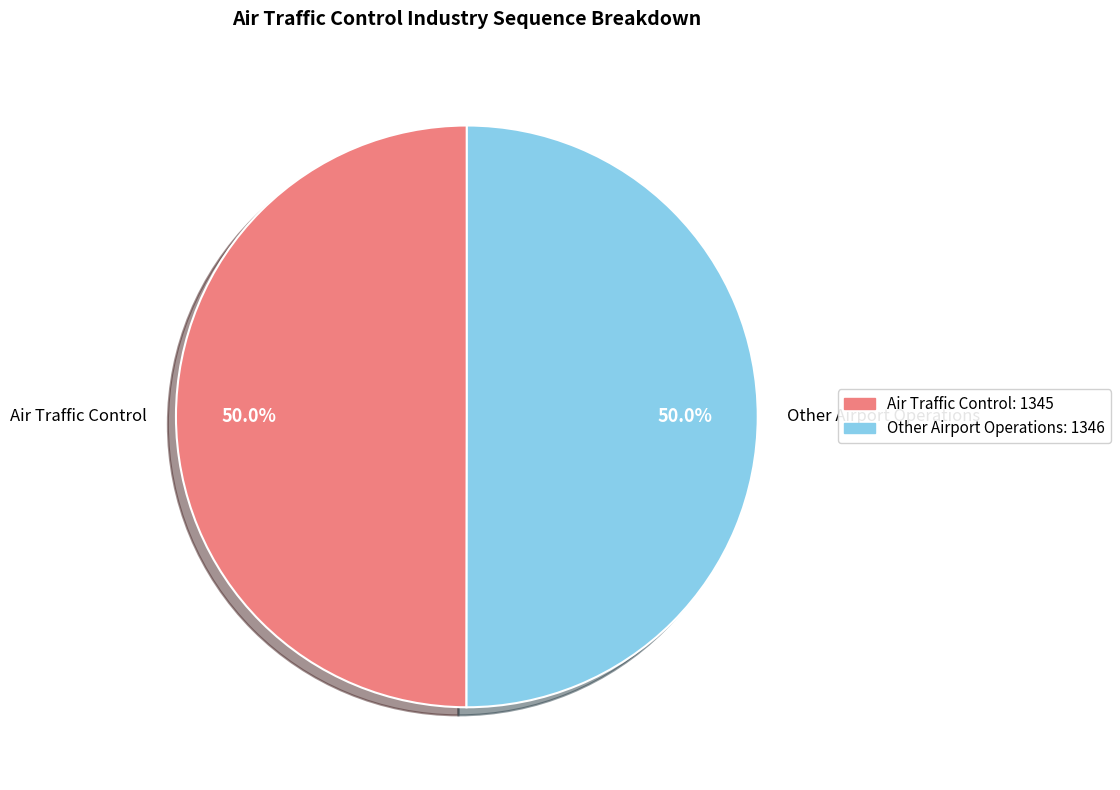

What is the ratio of the value at Other Airport Operations to the value at Air Traffic Control?

1.0